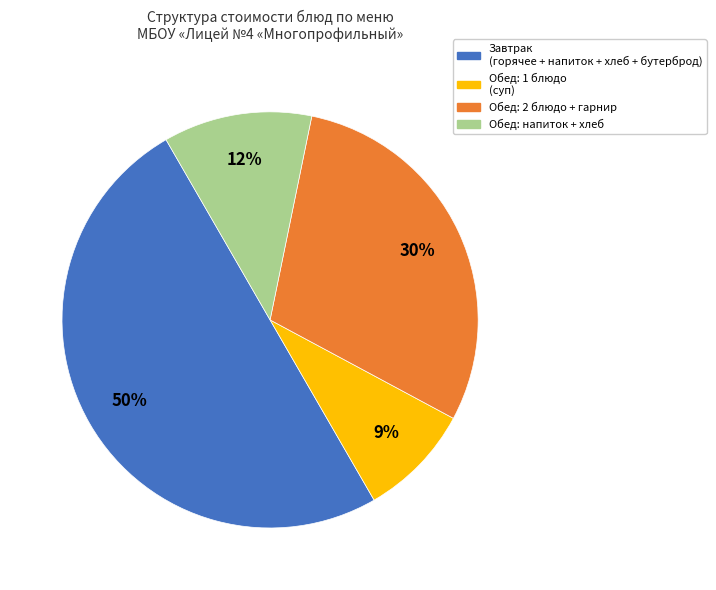

To the nearest percent, what is the average slice percentage?

25%